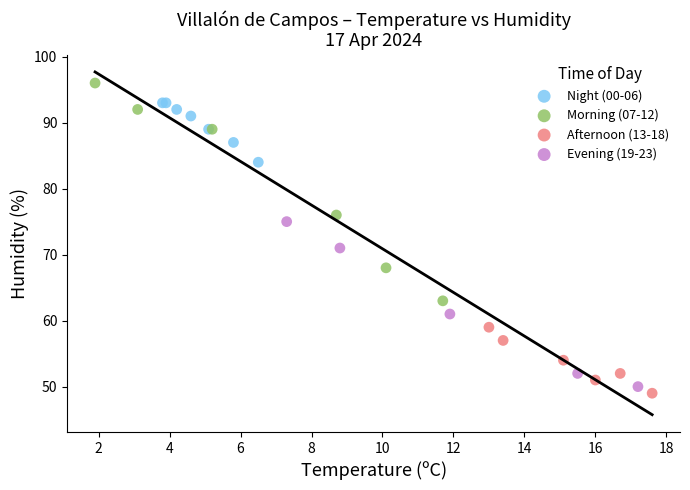

Which series has the widest spread of Y values?

Morning (07-12)